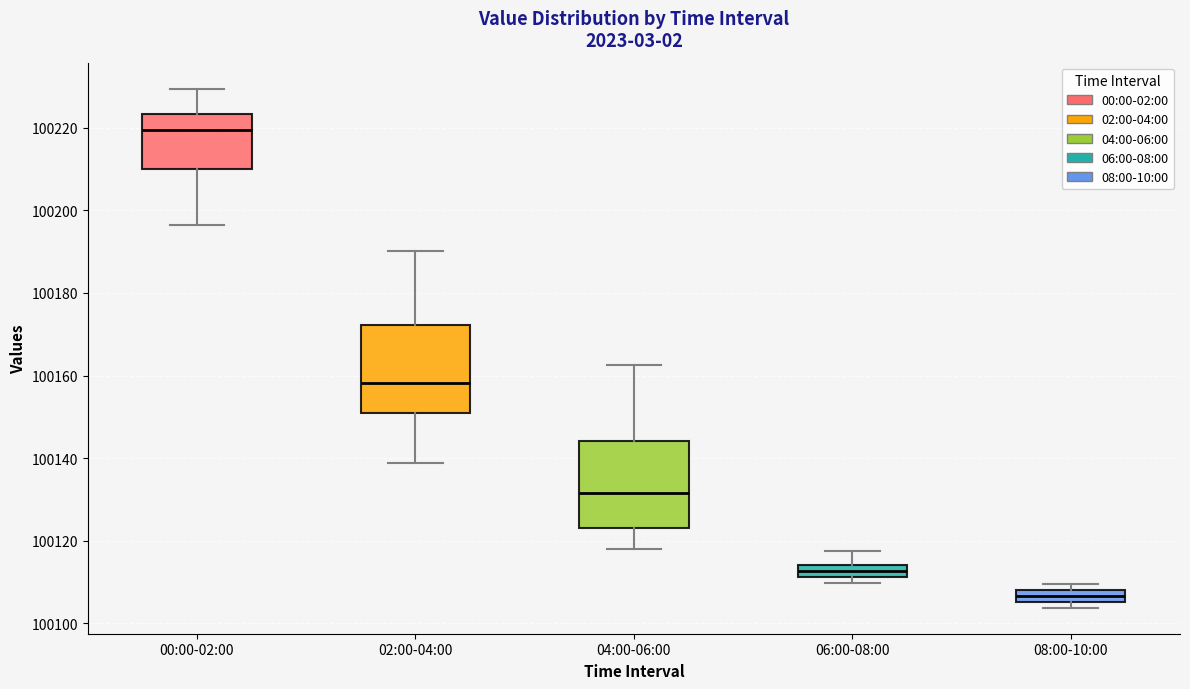

Where does the upper whisker of the box for 06:00-08:00 end on the y-axis? The values are not printed on the chart, so give them approximately, as read against the axis.

100118